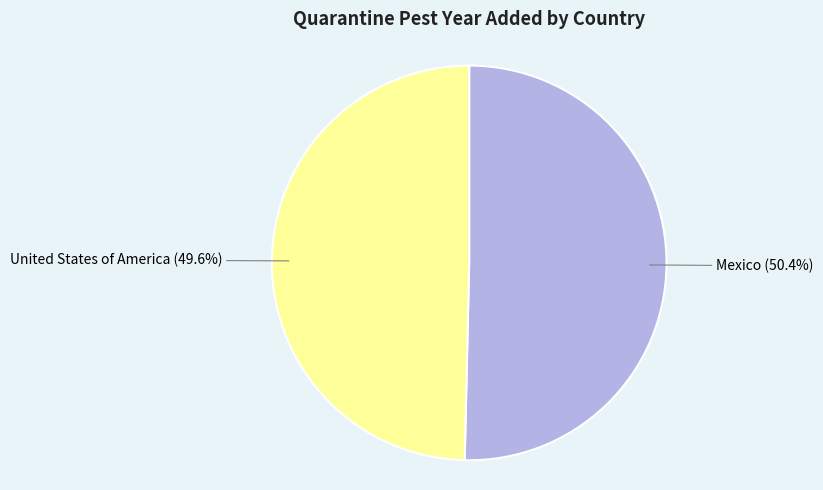

To the nearest percent, what portion does United States of America represent?

50%